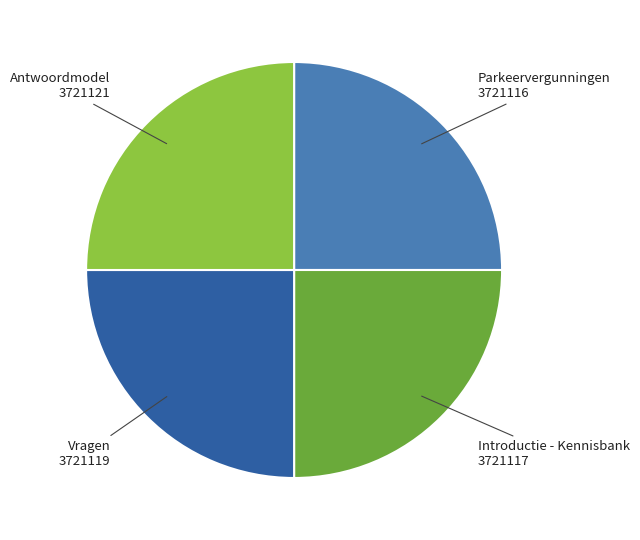

Is Antwoordmodel the majority of the pie?

No